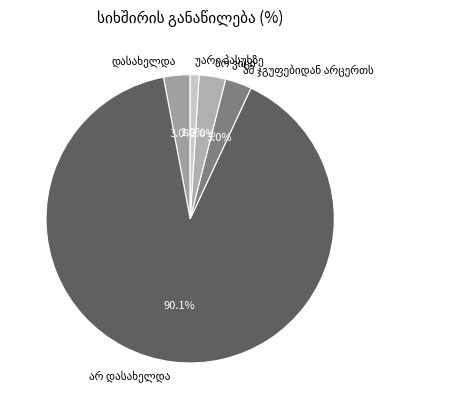

Is there a majority slice in this chart?

Yes